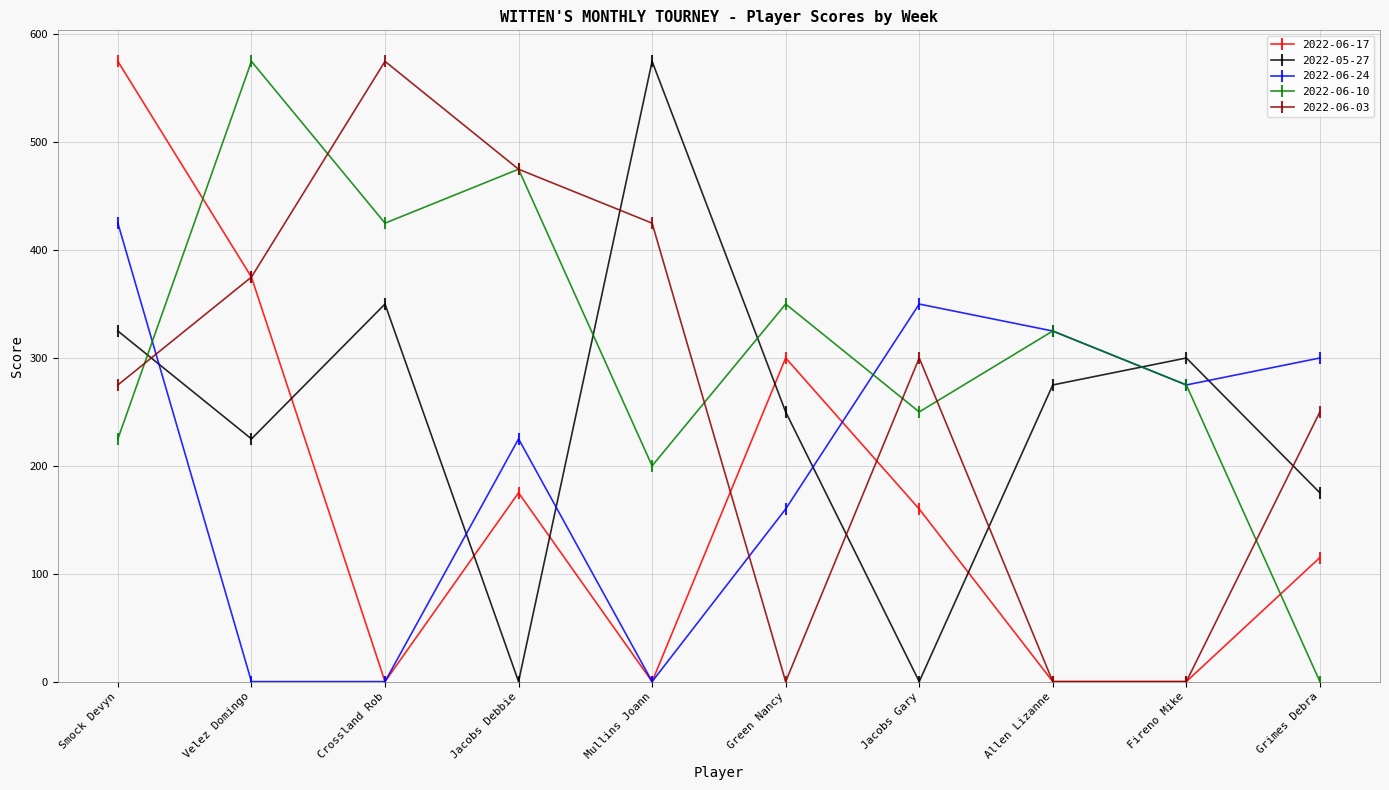

List the labels in order of 2022-06-10 value, largest first.

Velez Domingo, Jacobs Debbie, Crossland Rob, Green Nancy, Allen Lizanne, Fireno Mike, Jacobs Gary, Smock Devyn, Mullins Joann, Grimes Debra